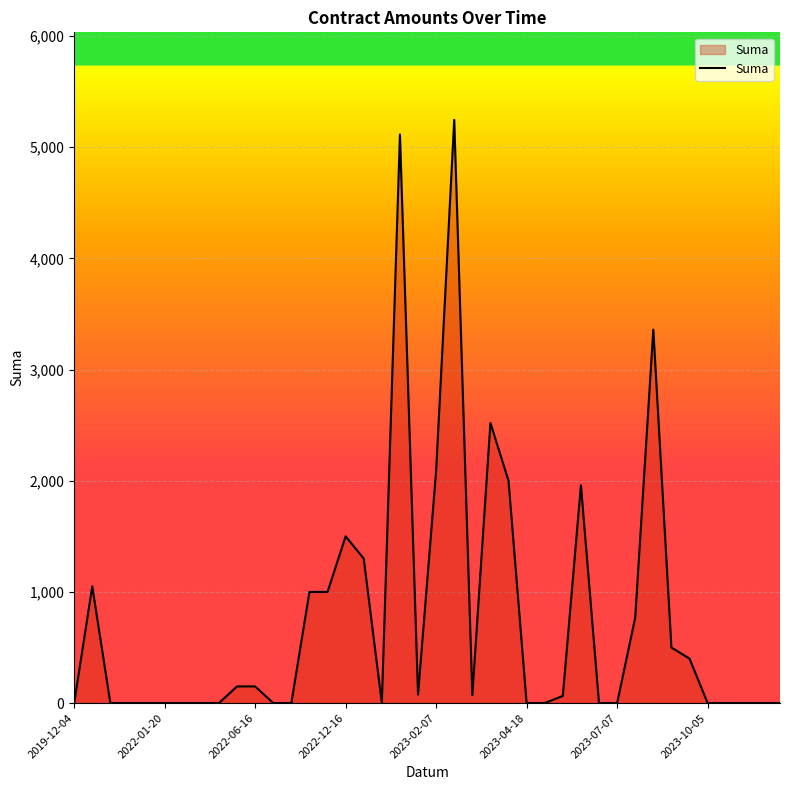

What is the difference between the maximum and minimum values?

5247